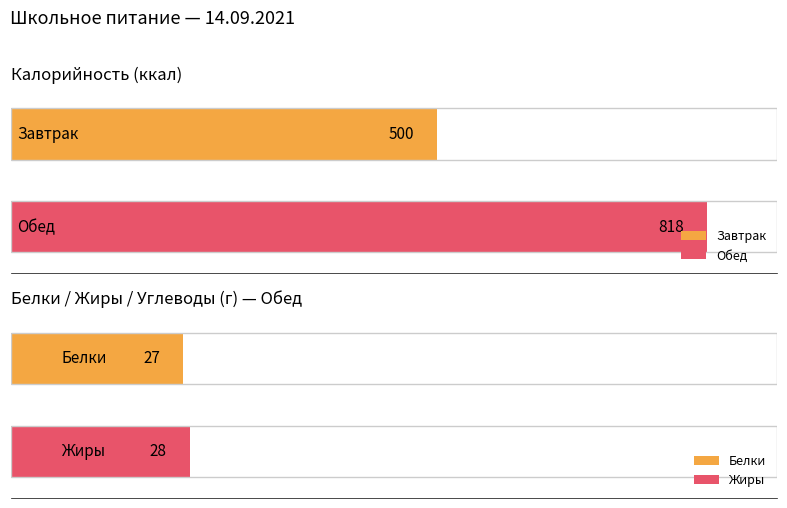

List the labels in order of Калорийность value, smallest first.

Завтрак, Обед